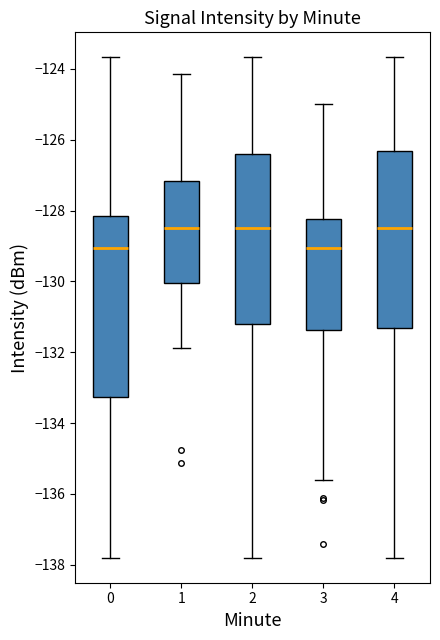

Where does the median line of the box at x = 3 sit on the y-axis? The values are not printed on the chart, so give them approximately, as read against the axis.

-129.0